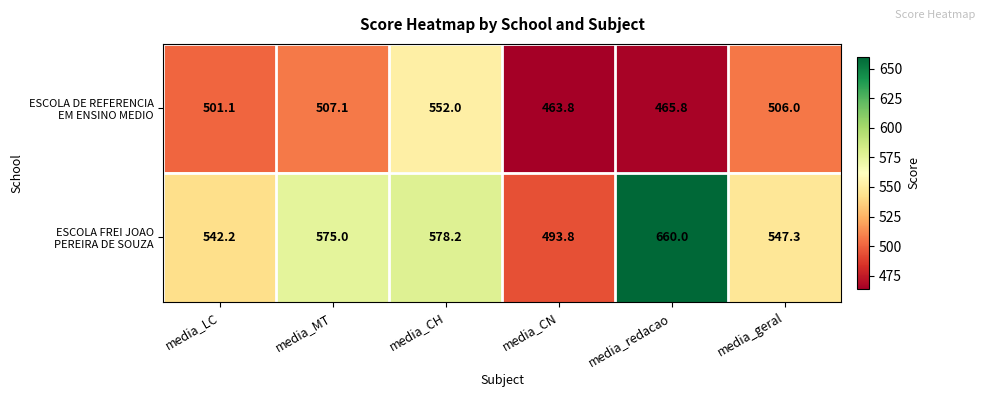

What is the difference between the highest and lowest values at media_geral?

41.3